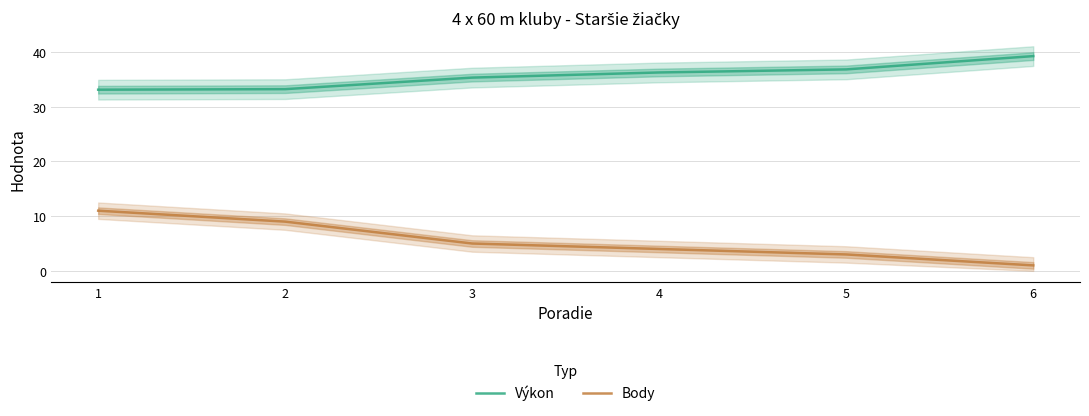

What is the greatest value displayed?

39.3